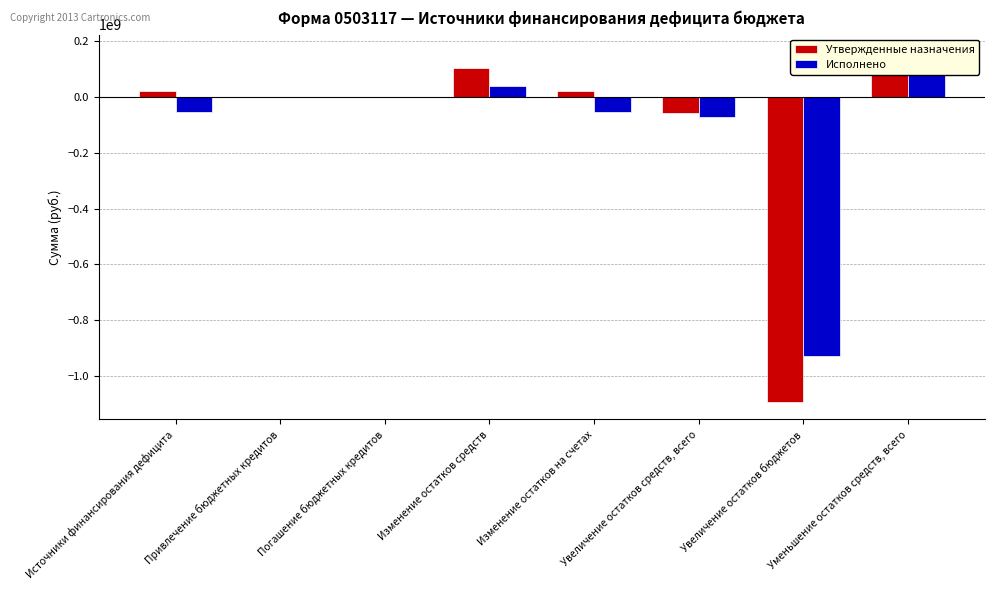

Is the value of Исполнено at Привлечение бюджетных кредитов greater than the value of Утвержденные назначения at Изменение остатков средств?

No